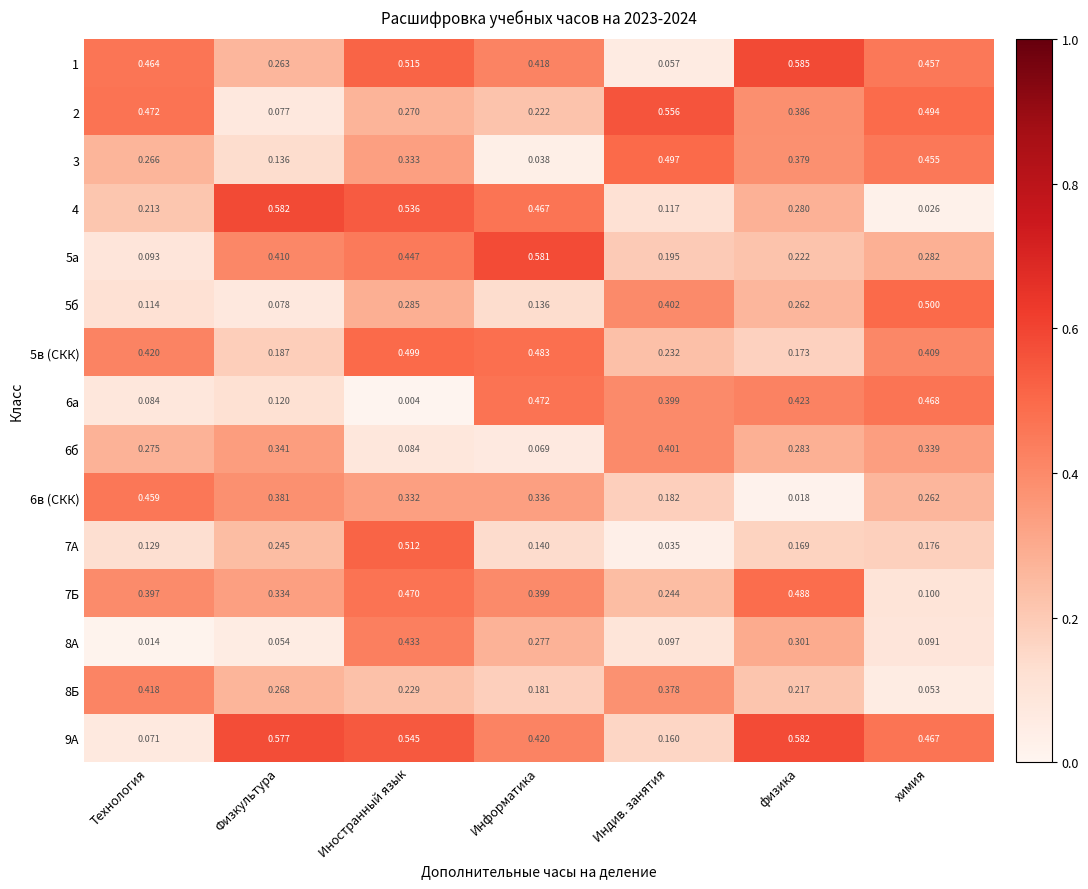

Is the value of 2 at химия greater than the value of 7Б at химия?

Yes